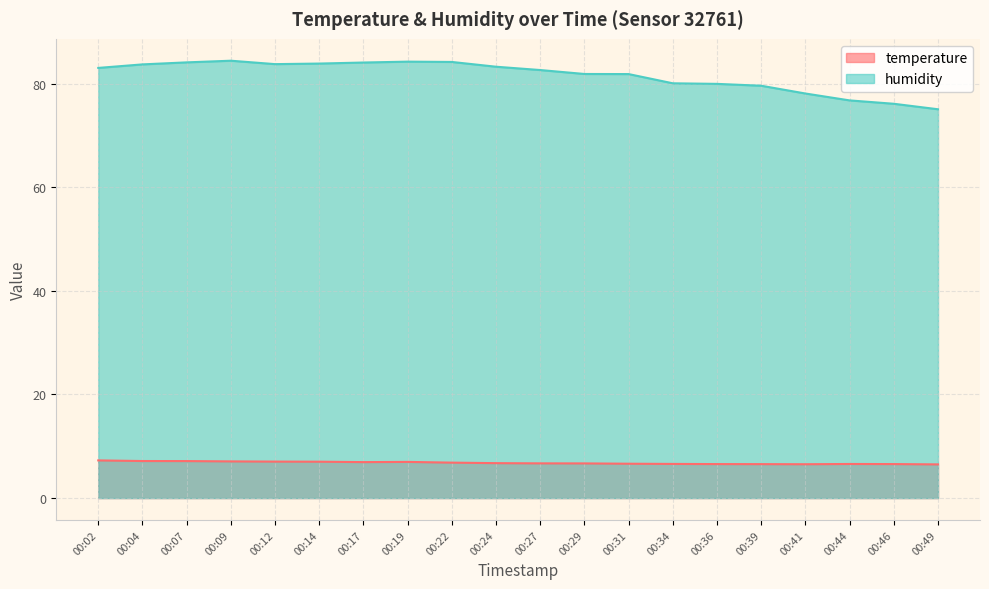

Is the value of humidity at 00:07 greater than the value of temperature at 00:34?

Yes